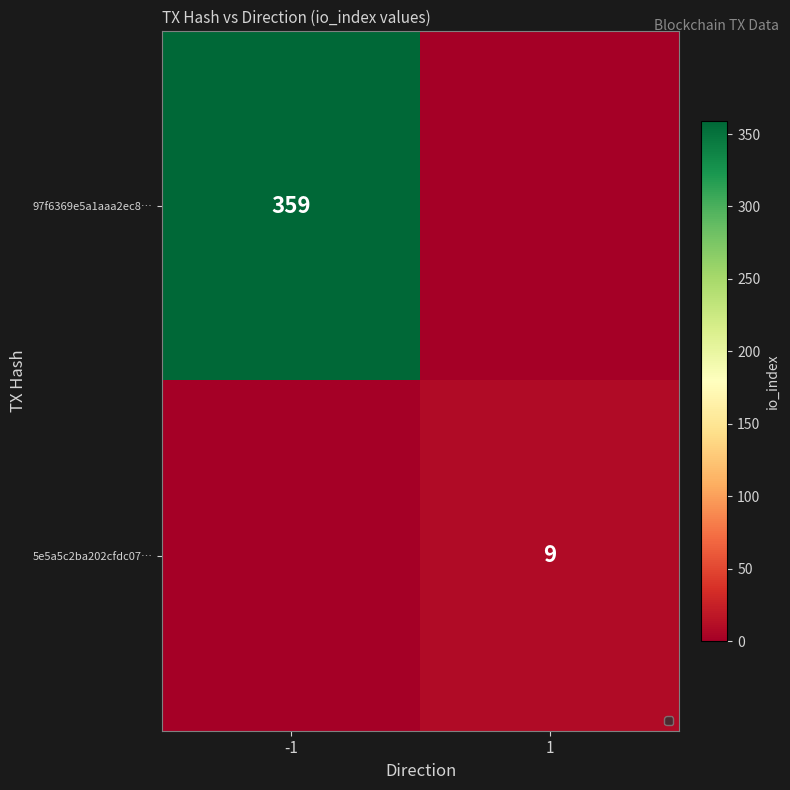

True or false: 97f6369e5a1aaa2ec8… has a value of 494 at -1.

False